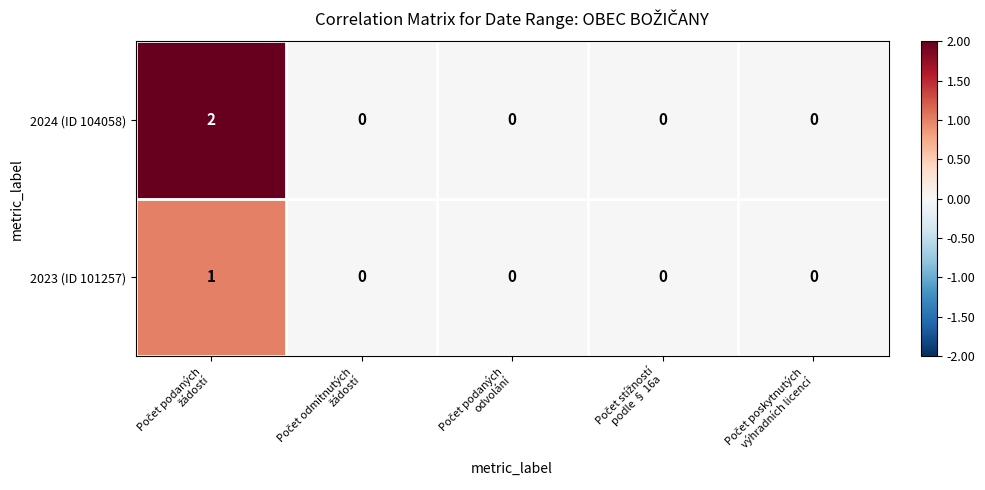

Which series has the largest total across all categories?

2024 (ID 104058)